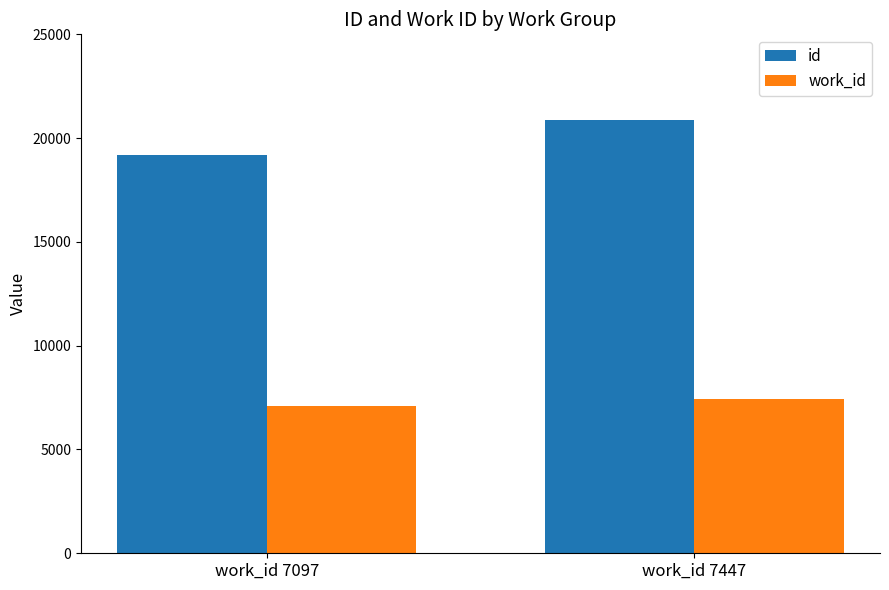

The value of work_id at work_id 7447 is 5158. True or false?

False